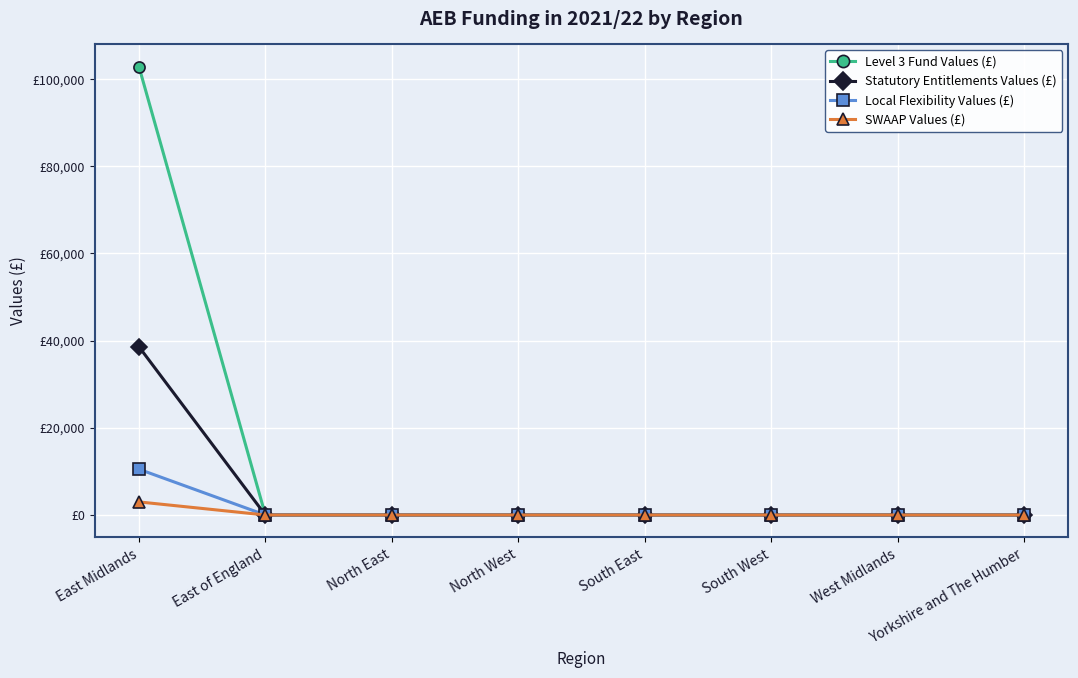

The Level 3 Fund Values (£) series shows 56692.5 at South East. True or false?

False